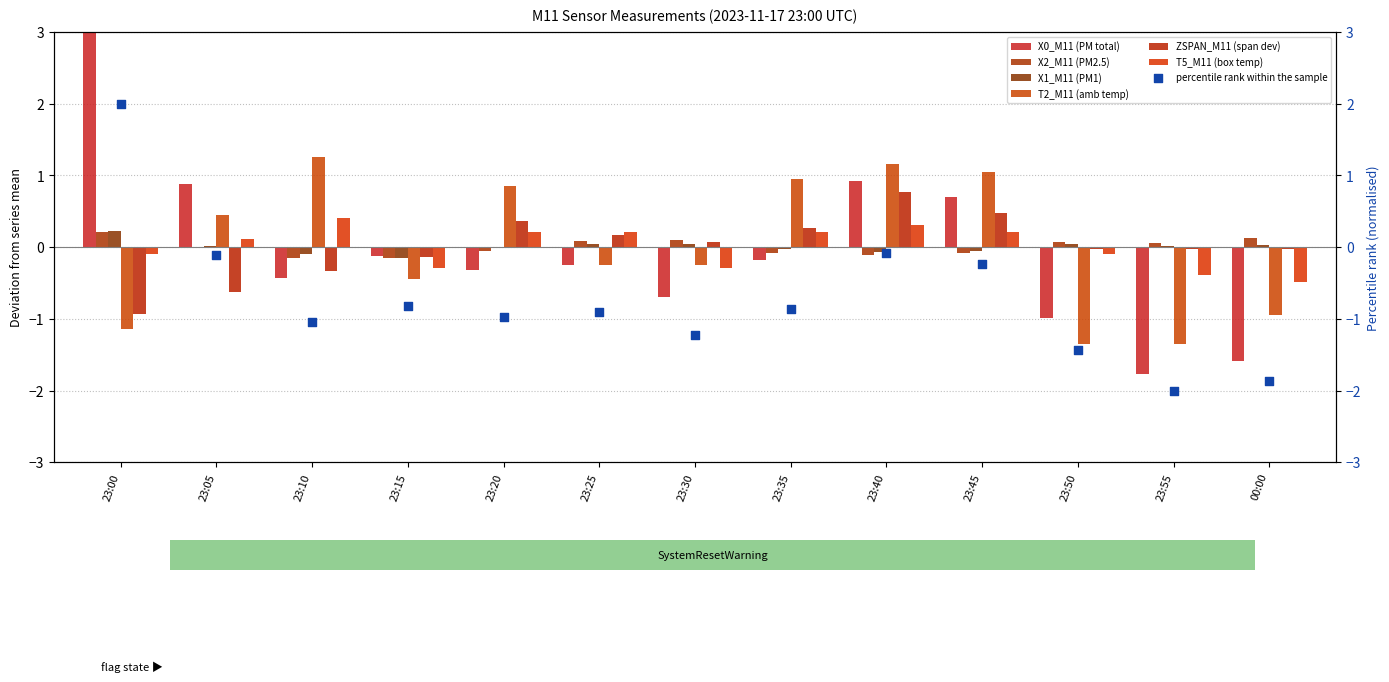

Which series has the widest spread of Y values?

X0_M11 (PM total)